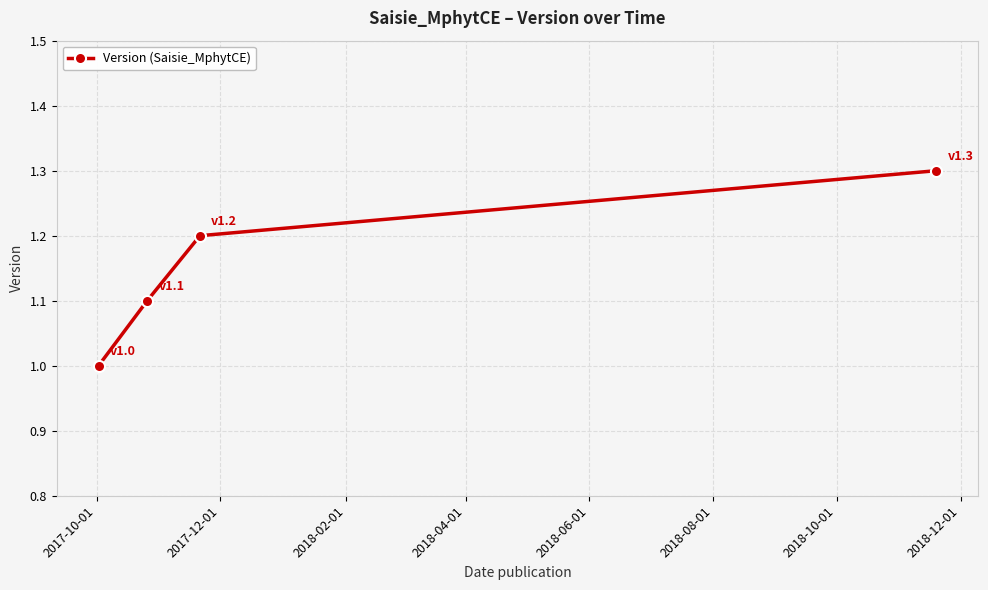

What is the value of the 3rd point from the left?

1.2